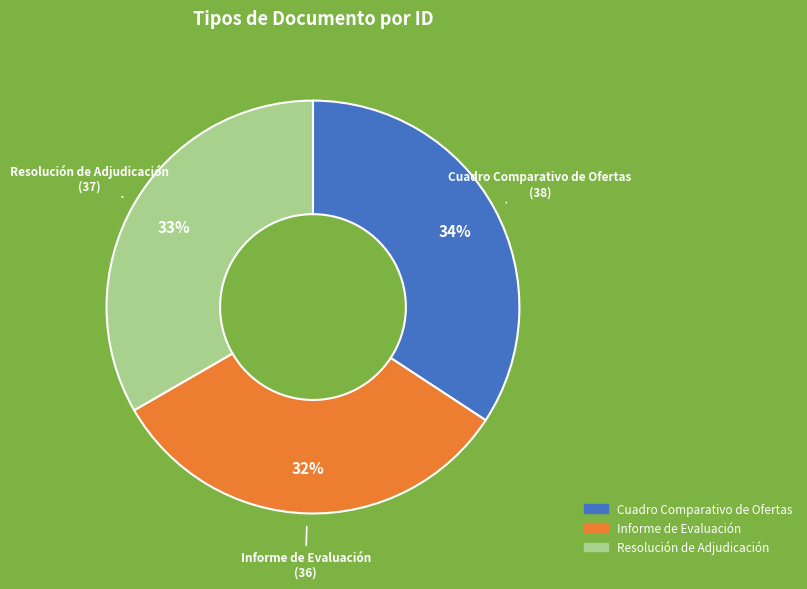

To the nearest percent, what is the combined percentage of Informe de Evaluación and Cuadro Comparativo de Ofertas?

67%